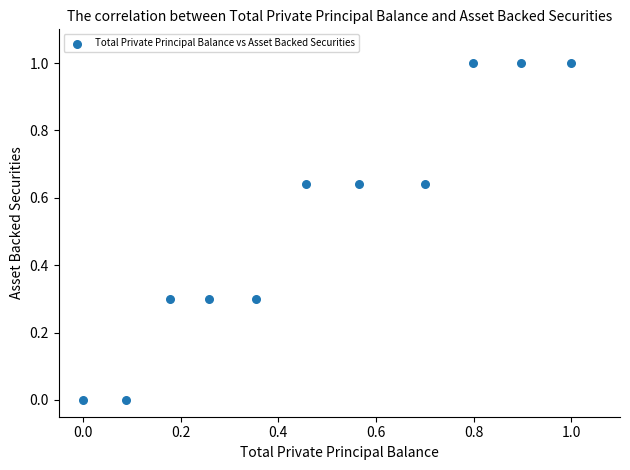

What is the average X value?

0.5